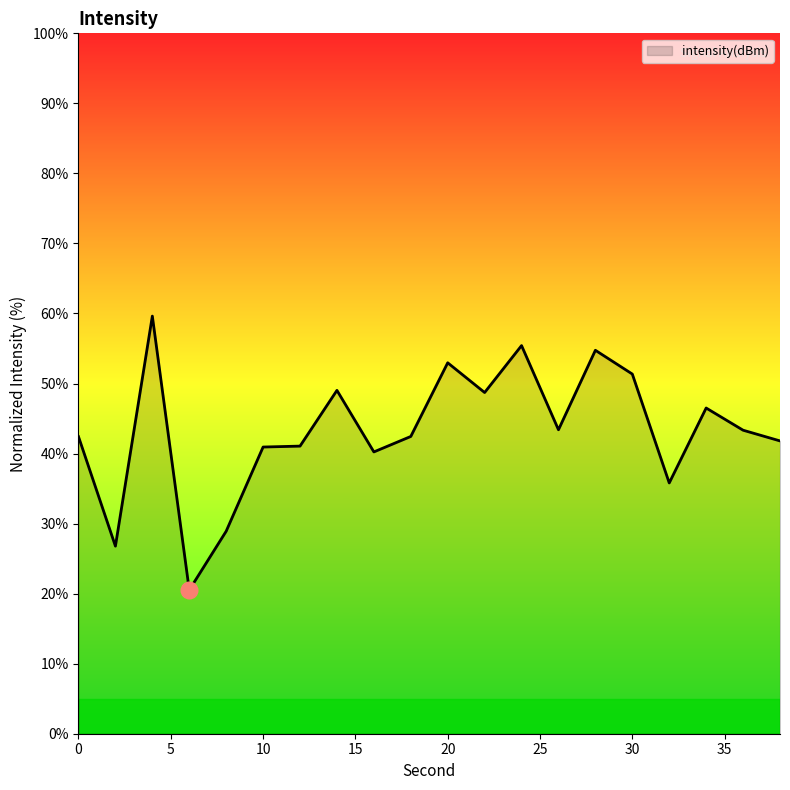

How many values are below 43?

10